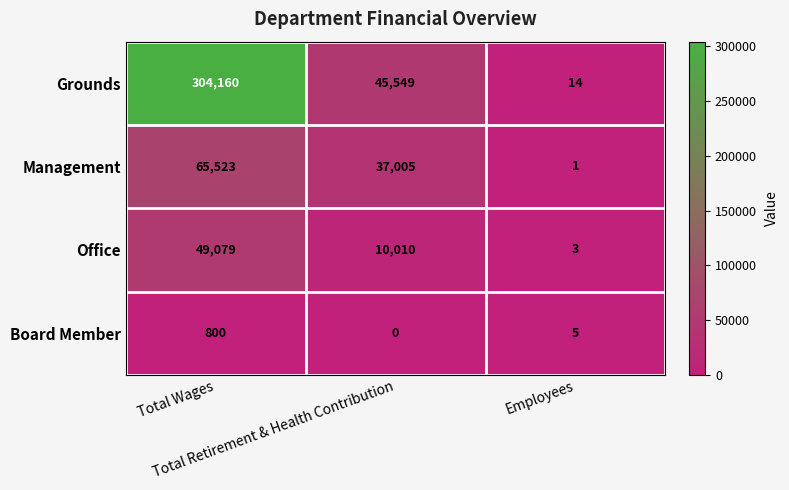

Where does the Management series first go above 37005?

Total Wages